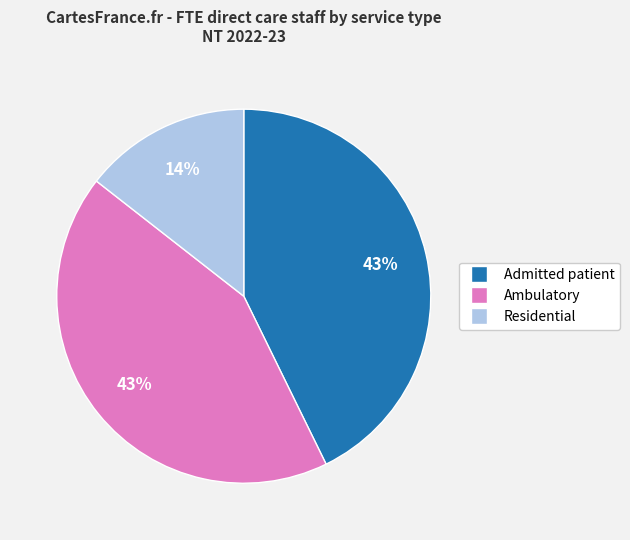

Do Admitted patient and Ambulatory together represent more than half of the pie?

Yes